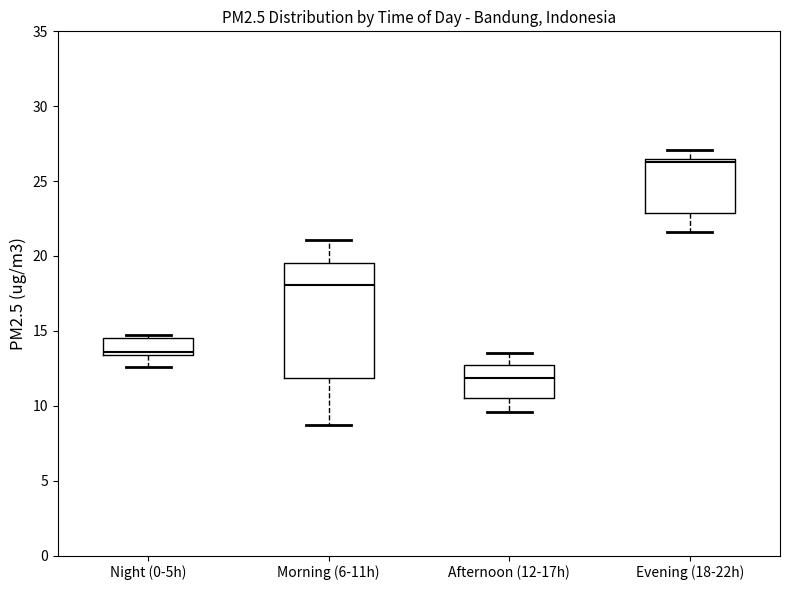

Where is the upper edge of the box for Morning (6-11h) on the y-axis? The values are not printed on the chart, so give them approximately, as read against the axis.

19.5